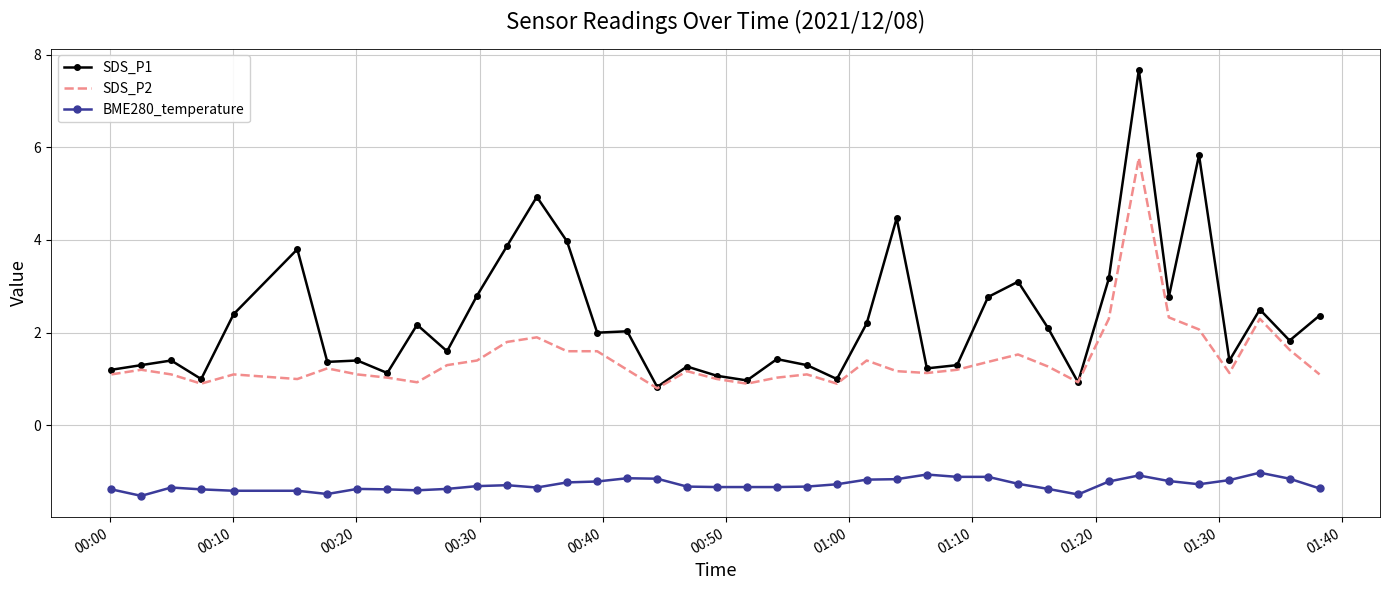

Which series has the widest spread of values?

SDS_P1